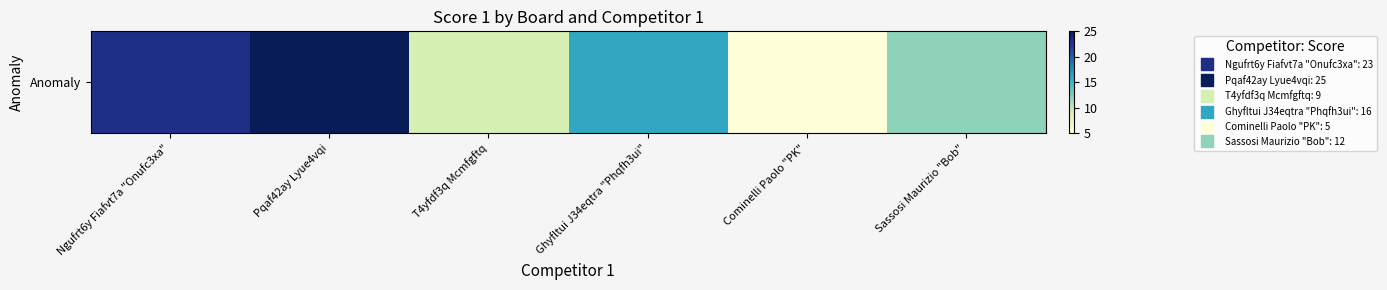

List the labels in order of value, largest first.

Pqaf42ay Lyue4vqi, Ngufrt6y Fiafvt7a "Onufc3xa", Ghyfltui J34eqtra "Phqfh3ui", Sassosi Maurizio "Bob", T4yfdf3q Mcmfgftq, Cominelli Paolo "PK"